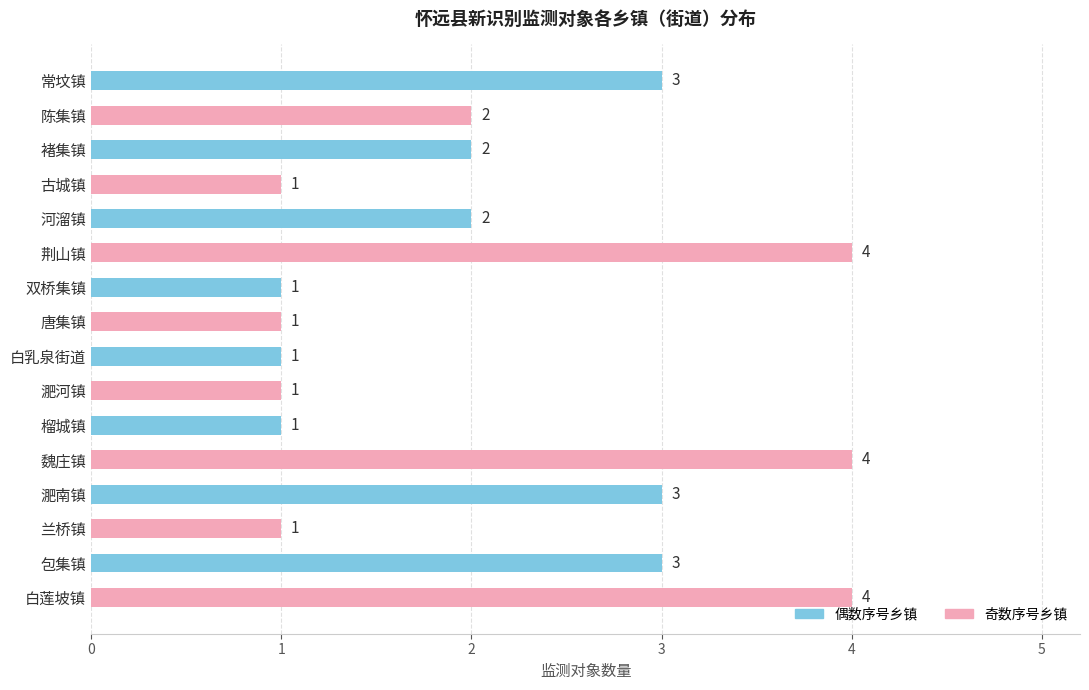

Reading bottom to top, list all the values displayed in this chart.

4	3	1	3	4	1	1	1	1	1	4	2	1	2	2	3